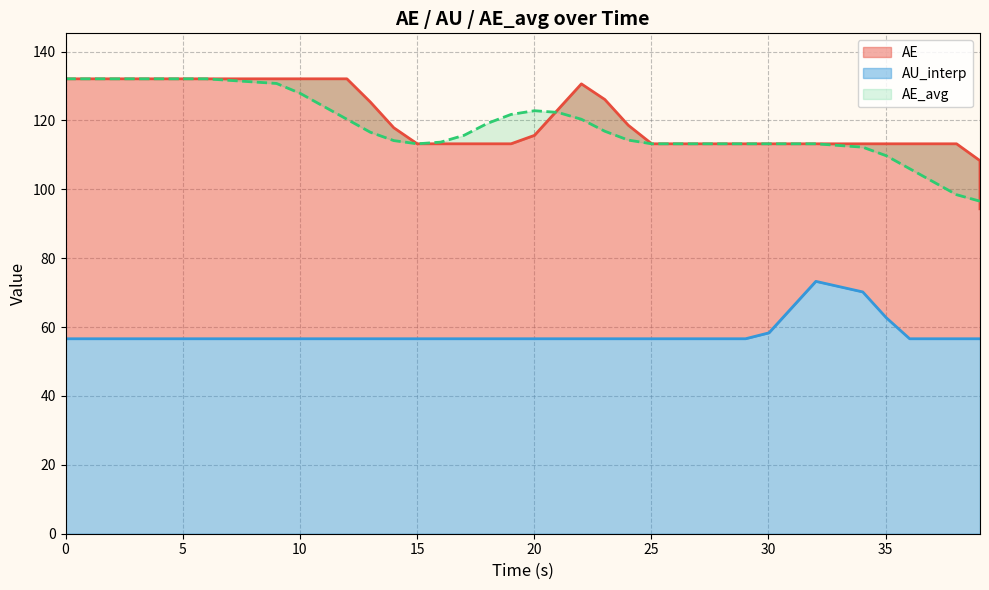

Which has a higher value, 20 or 30?

20